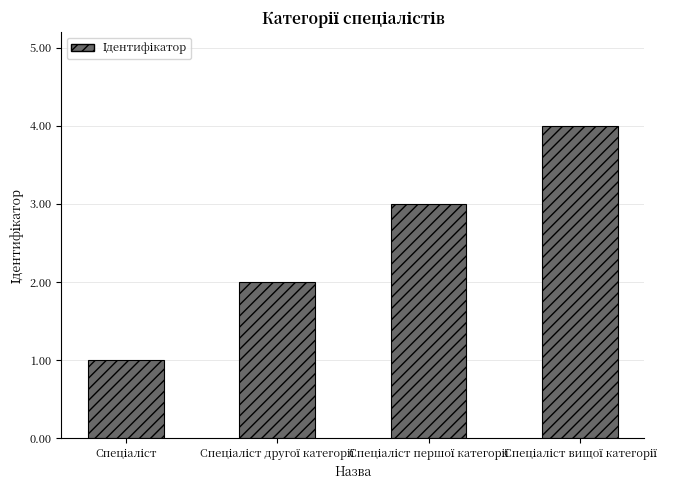

What is the difference between the maximum and minimum values?

3